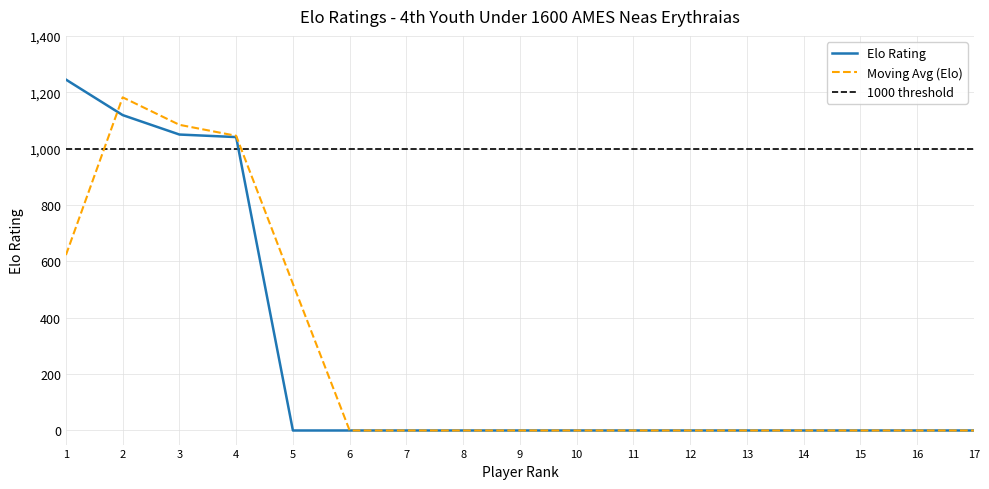

Reading left to right, transcribe all the data shown in this chart.

1245	1119	1050	1041	0	0	0	0	0	0	0	0	0	0	0	0	0